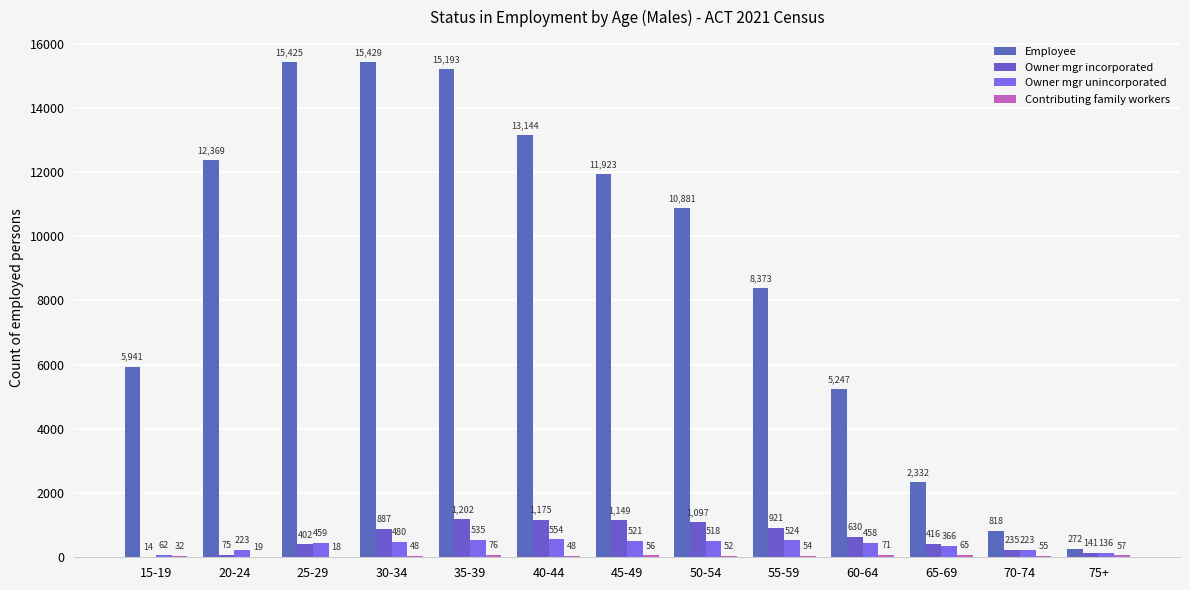

Rank the series by their maximum value, from lowest to highest.

Contributing family workers, Owner mgr unincorporated, Owner mgr incorporated, Employee